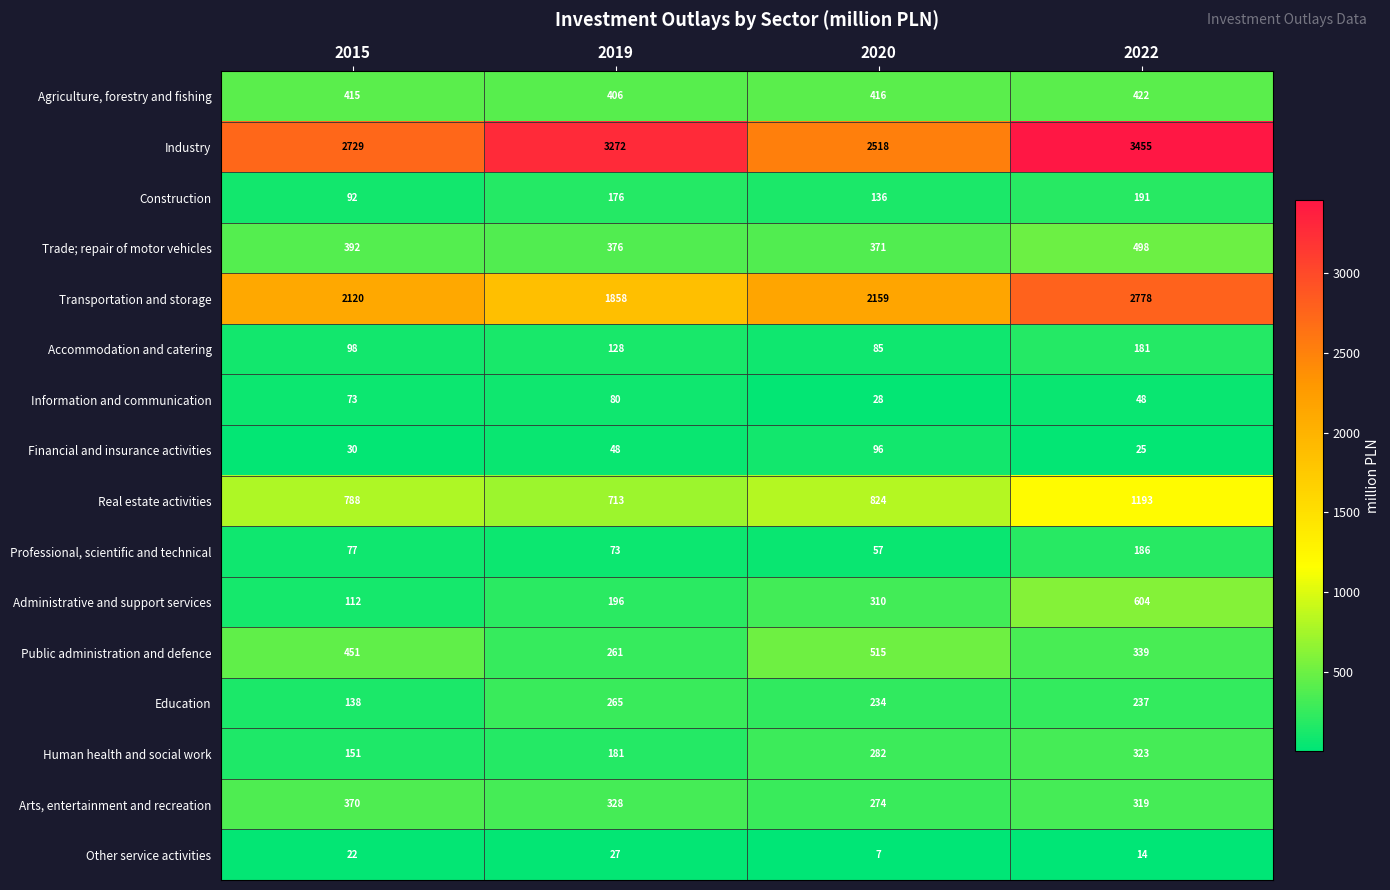

At which label is Transportation and storage closest to 2318?

2020